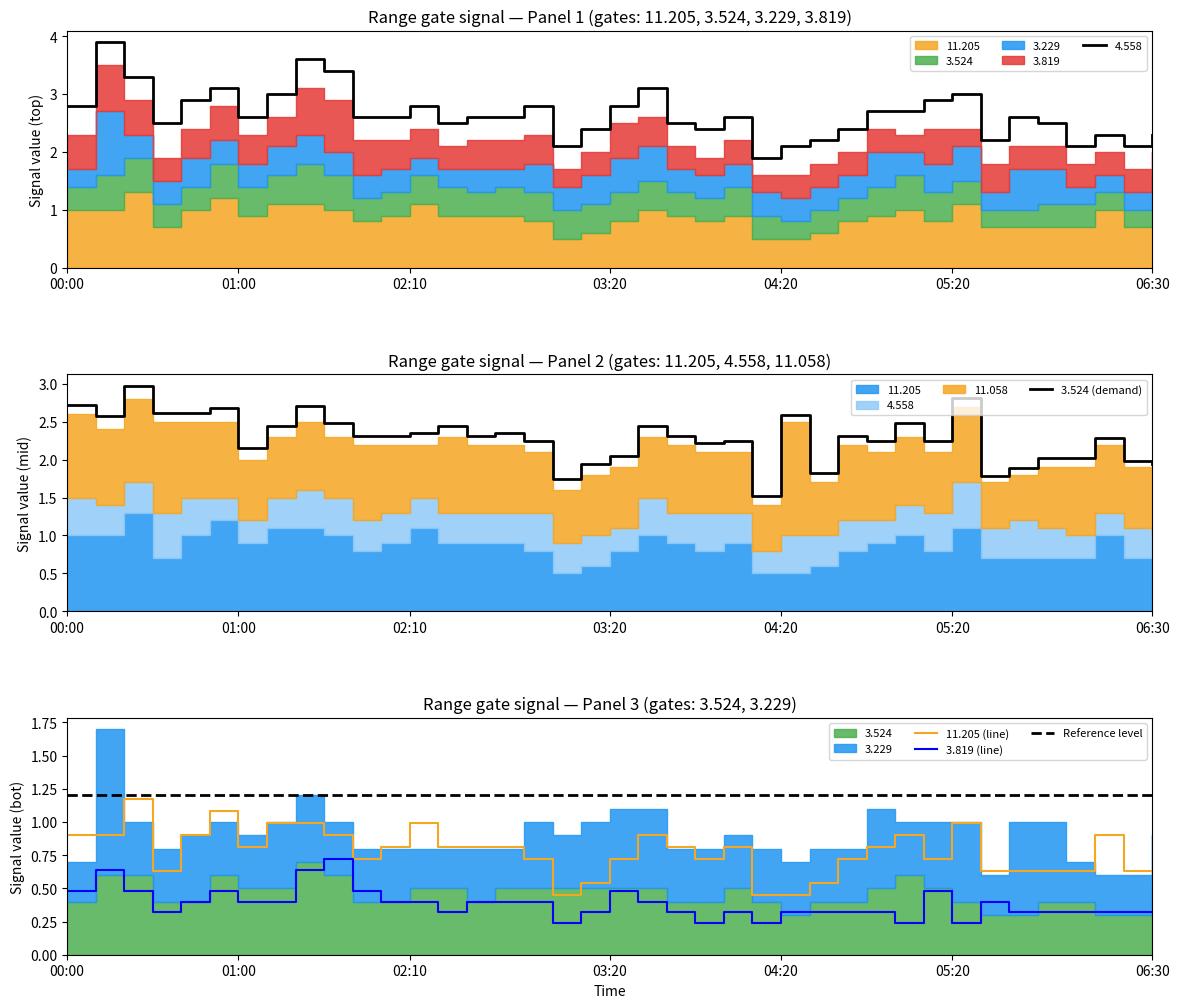

What is the lowest value of the 11.205 (line) series?

0.5